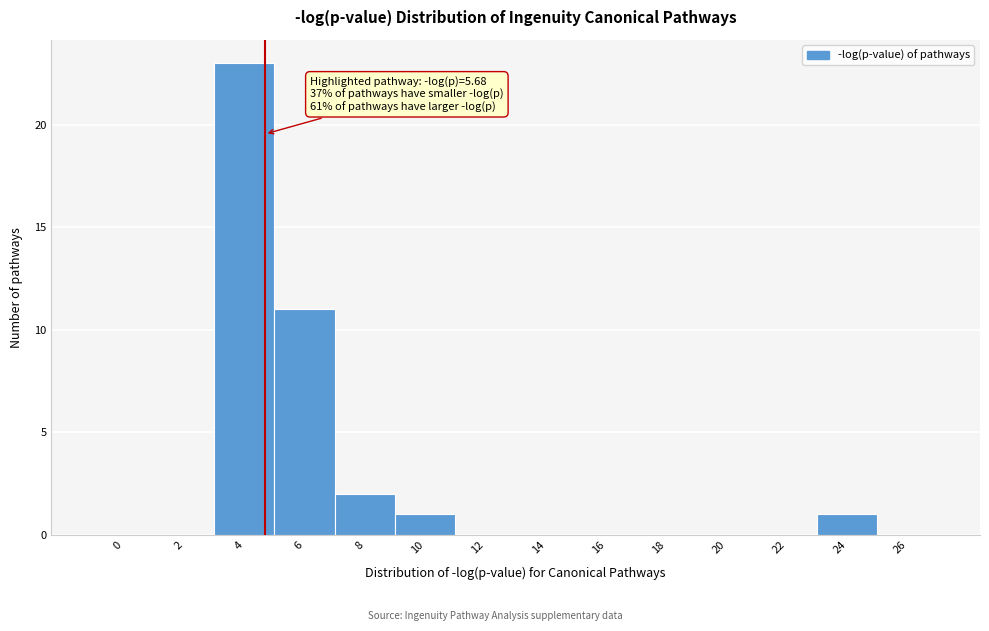

Reading left to right, transcribe all the data shown in this chart.

0=0	2=0	4=23	6=11	8=2	10=1	12=0	14=0	16=0	18=0	20=0	22=0	24=1	26=0